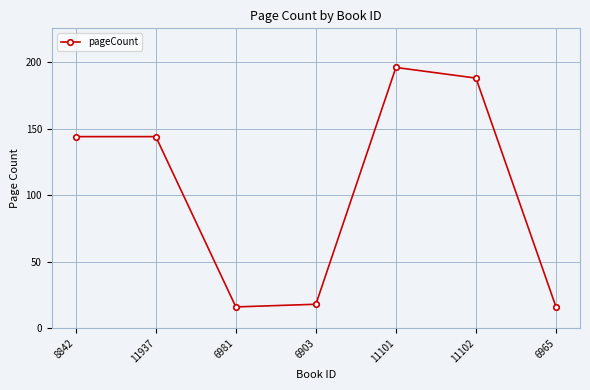

Reading left to right, transcribe all the data shown in this chart.

144	144	16	18	196	188	16